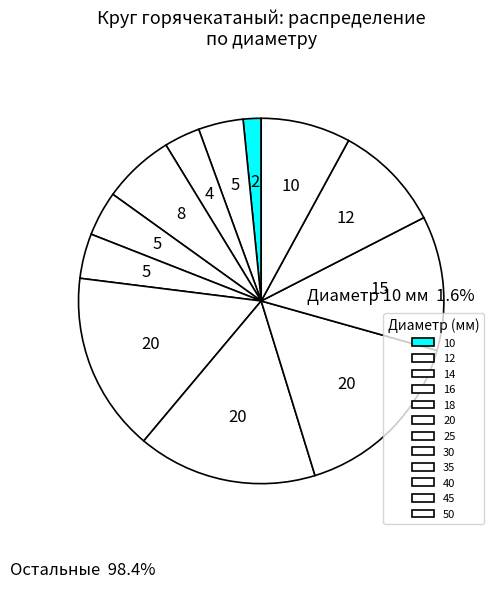

What percentage is the 25 slice, to the nearest percent?

8%